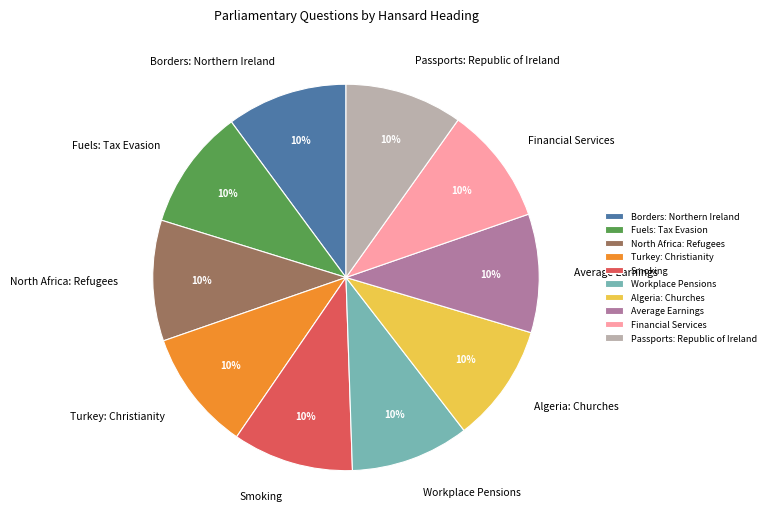

How many segments does this pie chart have?

10